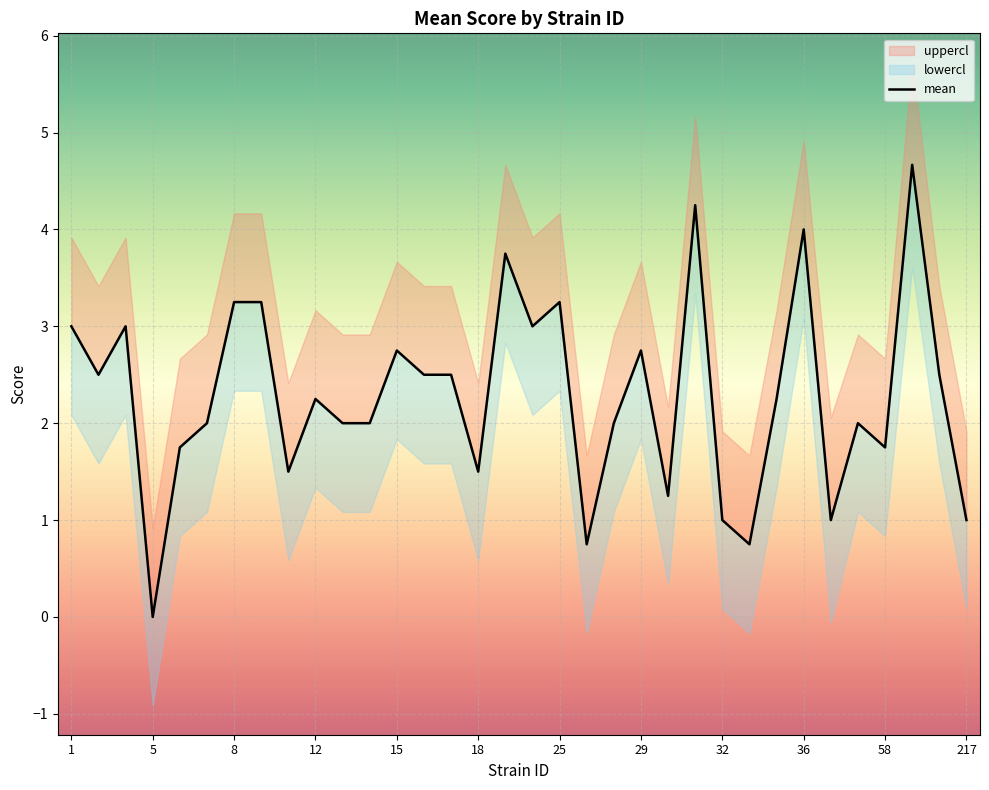

Is it true that the value at 217 is 1.5?

False